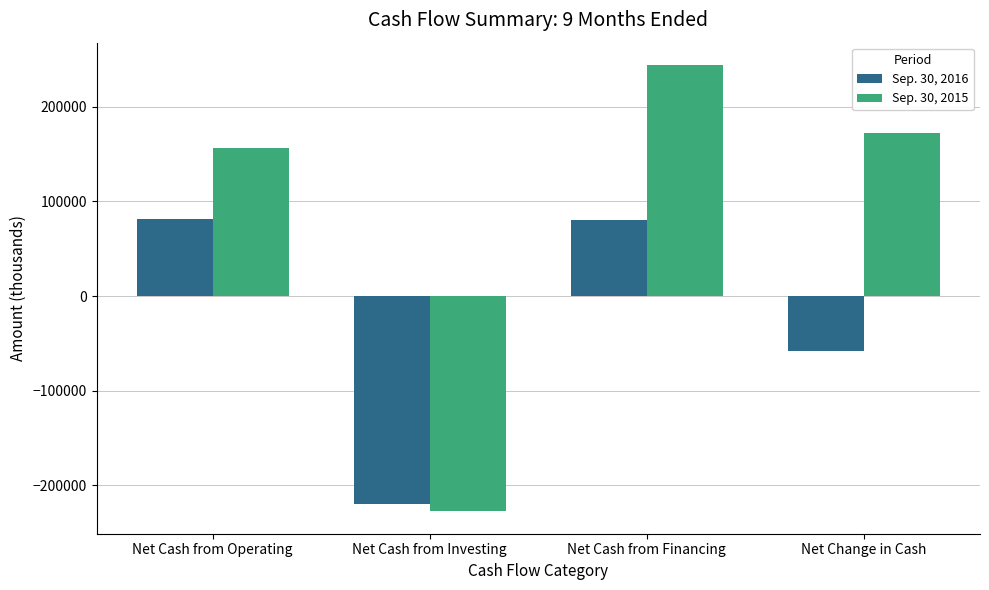

List the series in order of their peak value, highest first.

Sep. 30, 2015, Sep. 30, 2016